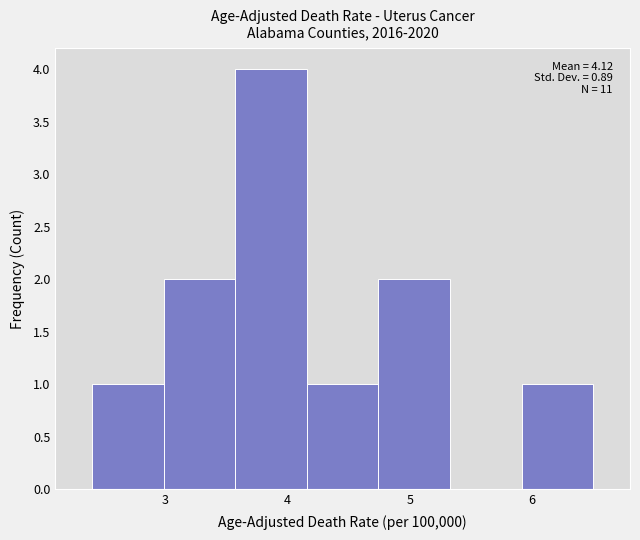

Over which range of the x-axis is the bar tallest?

3.6 to 4.2